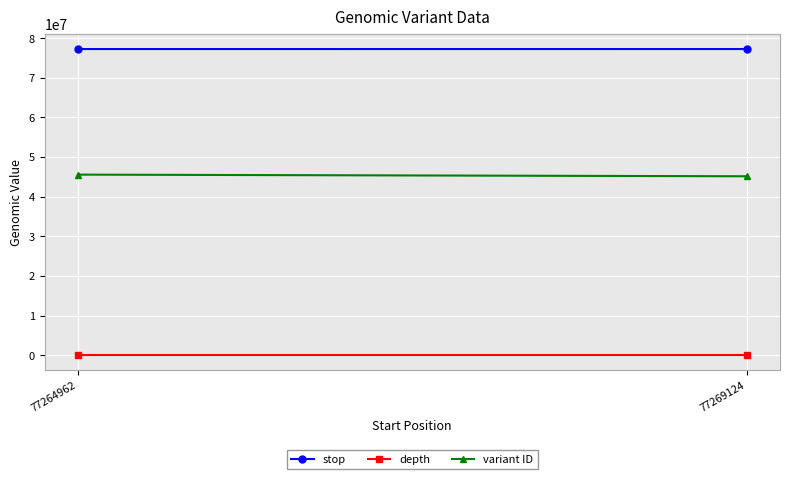

What is the sum of the depth values at 77264962 and 77269124?

14